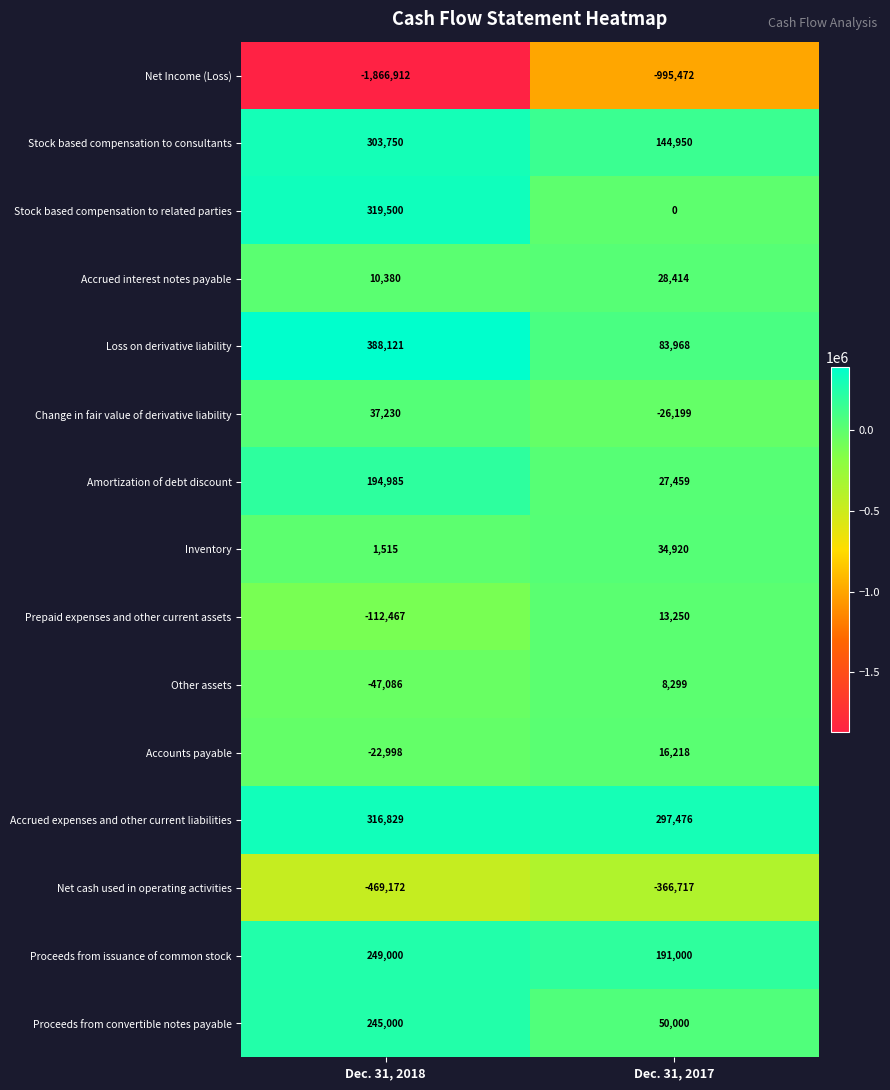

What is the average value of the Prepaid expenses and other current assets series?

-49608